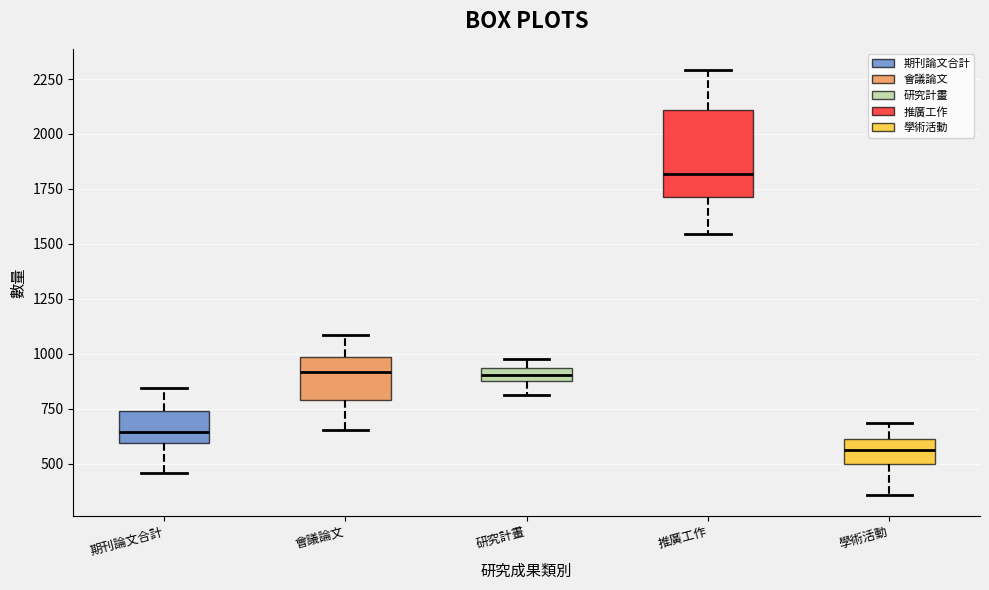

Where does the median line of the box for 學術活動 sit on the y-axis? The values are not printed on the chart, so give them approximately, as read against the axis.

550